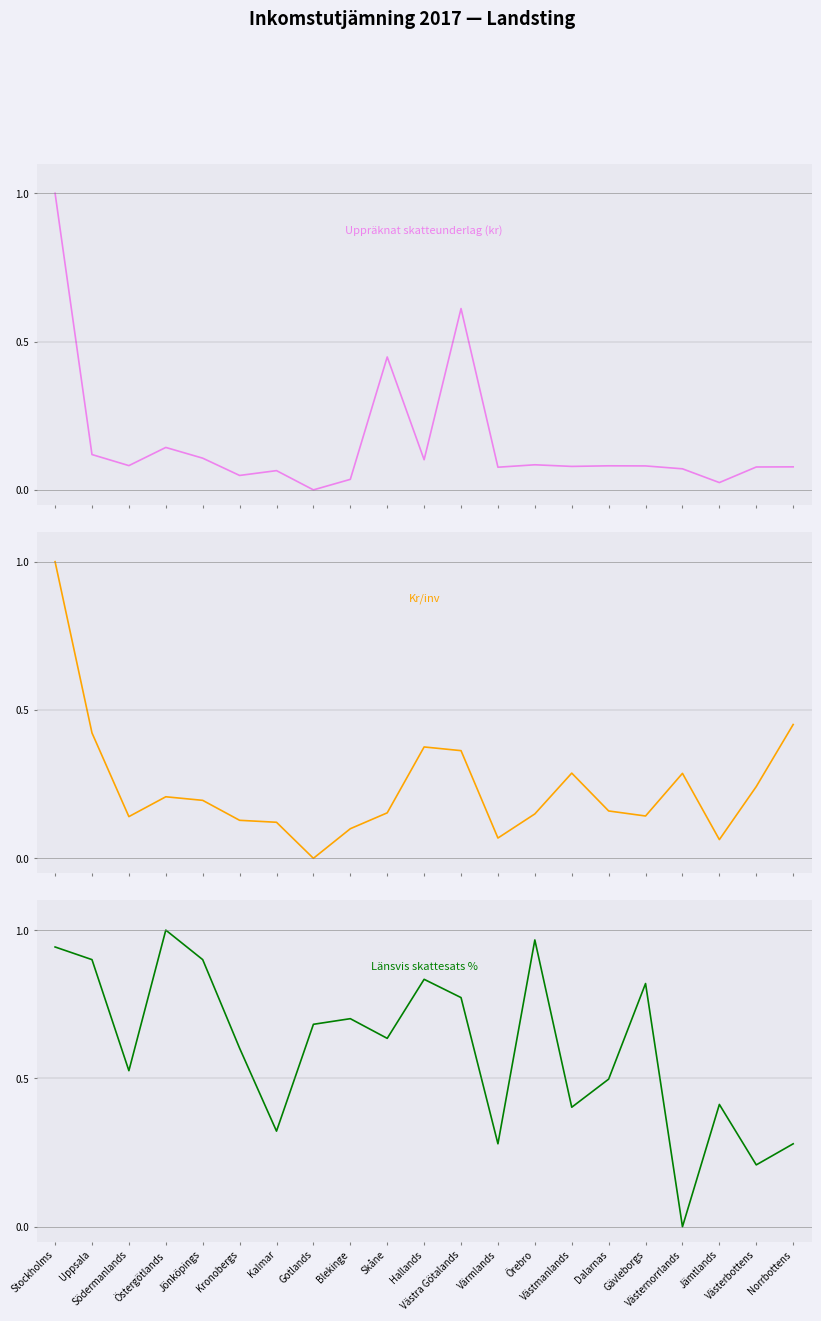

Reading left to right, extract all data points from this chart.

Uppräknat skatteunderlag (kr): Stockholms=1.0	Uppsala=0.1	Södermanlands=0.1	Östergötlands=0.1	Jönköpings=0.1	Kronobergs=0.0	Kalmar=0.1	Gotlands=0.0	Blekinge=0.0	Skåne=0.4	Hallands=0.1	Västra Götalands=0.6	Värmlands=0.1	Örebro=0.1	Västmanlands=0.1	Dalarnas=0.1	Gävleborgs=0.1	Västernorrlands=0.1	Jämtlands=0.0	Västerbottens=0.1	Norrbottens=0.1
Kr/inv: Stockholms=1.0	Uppsala=0.4	Södermanlands=0.1	Östergötlands=0.2	Jönköpings=0.2	Kronobergs=0.1	Kalmar=0.1	Gotlands=0.0	Blekinge=0.1	Skåne=0.2	Hallands=0.4	Västra Götalands=0.4	Värmlands=0.1	Örebro=0.1	Västmanlands=0.3	Dalarnas=0.2	Gävleborgs=0.1	Västernorrlands=0.3	Jämtlands=0.1	Västerbottens=0.2	Norrbottens=0.5
Länsvis skattesats %: Stockholms=0.9	Uppsala=0.9	Södermanlands=0.5	Östergötlands=1.0	Jönköpings=0.9	Kronobergs=0.6	Kalmar=0.3	Gotlands=0.7	Blekinge=0.7	Skåne=0.6	Hallands=0.8	Västra Götalands=0.8	Värmlands=0.3	Örebro=1.0	Västmanlands=0.4	Dalarnas=0.5	Gävleborgs=0.8	Västernorrlands=0.0	Jämtlands=0.4	Västerbottens=0.2	Norrbottens=0.3